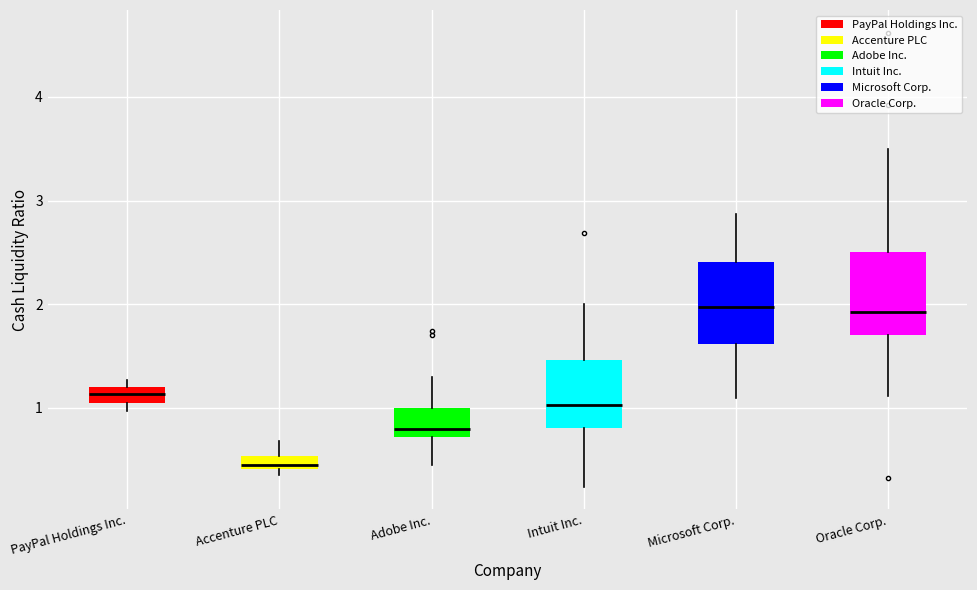

Where is the lower edge of the box for Oracle Corp. on the y-axis? The values are not printed on the chart, so give them approximately, as read against the axis.

1.7